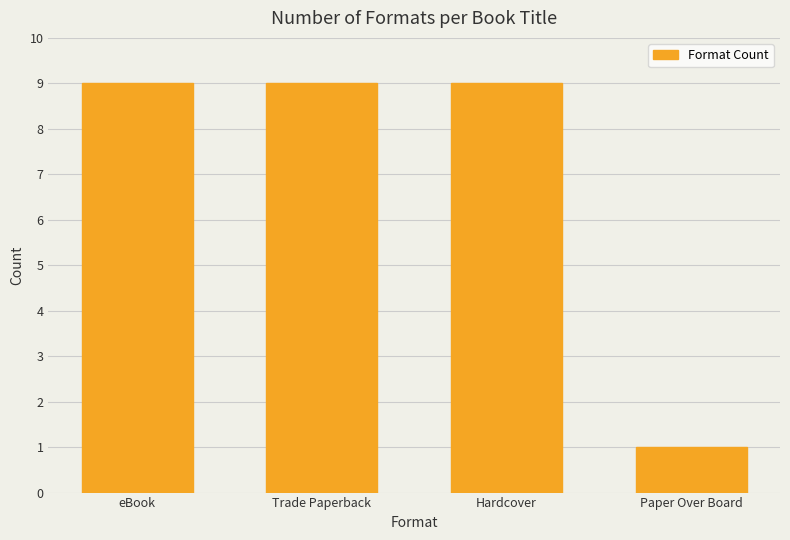

What is the approximate value at Trade Paperback?

9